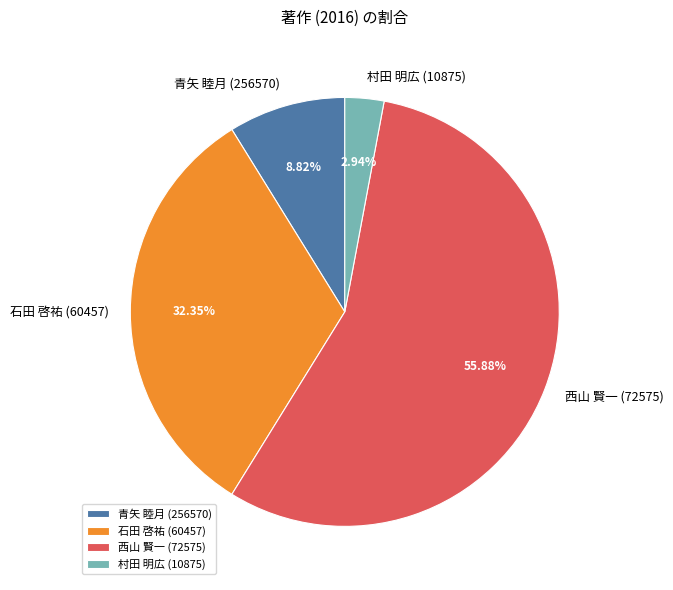

Is it true that 西山 賢一 (72575) is 56% of the pie?

True